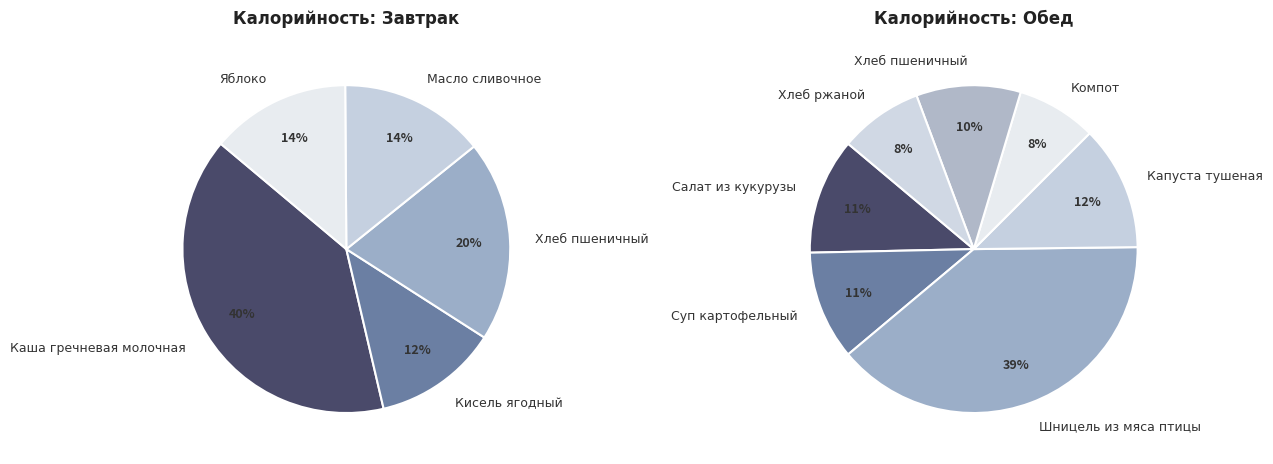

Is it true that Суп картофельный с горохом is 18% of the pie?

False